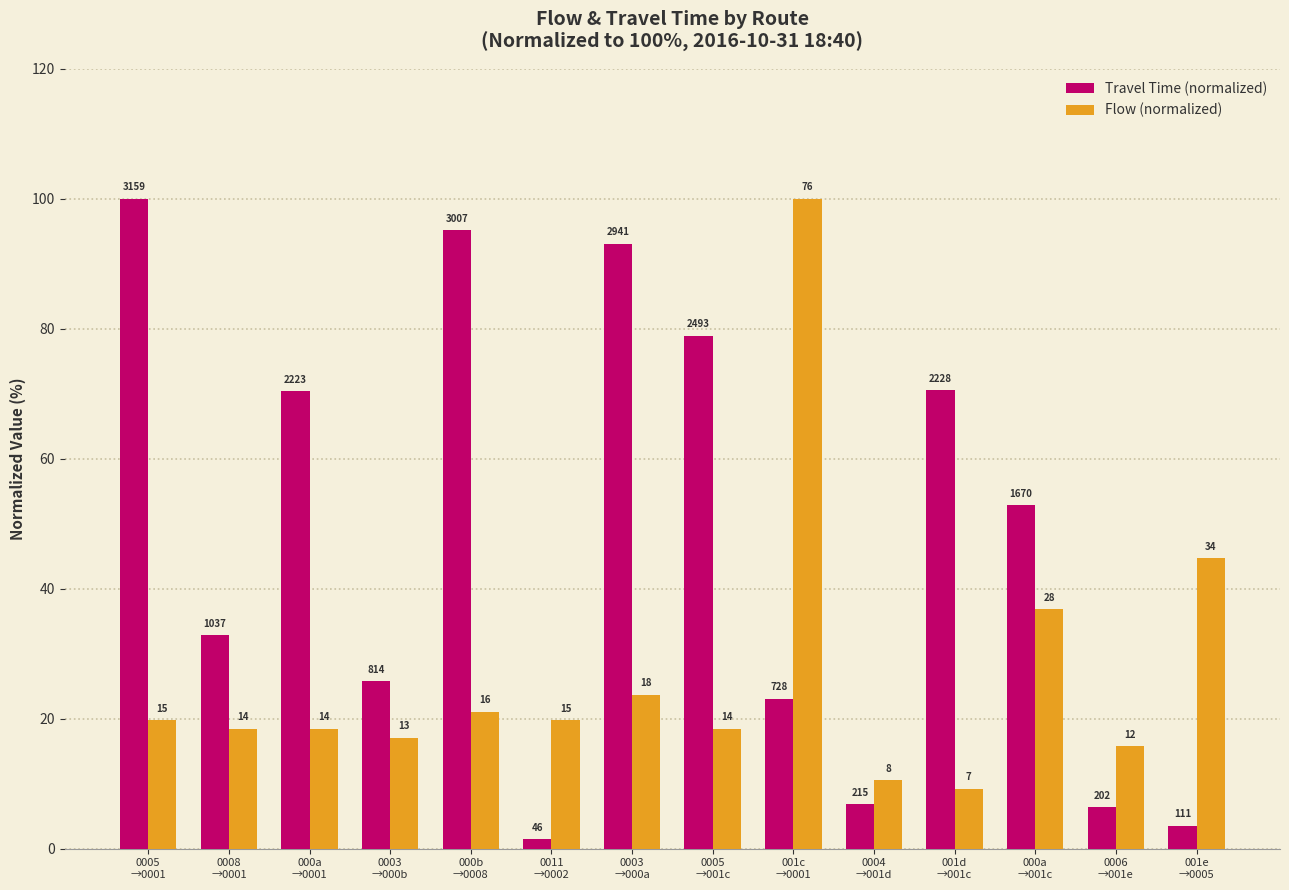

What are all the series names shown in the legend?

Travel Time (normalized), Flow (normalized)